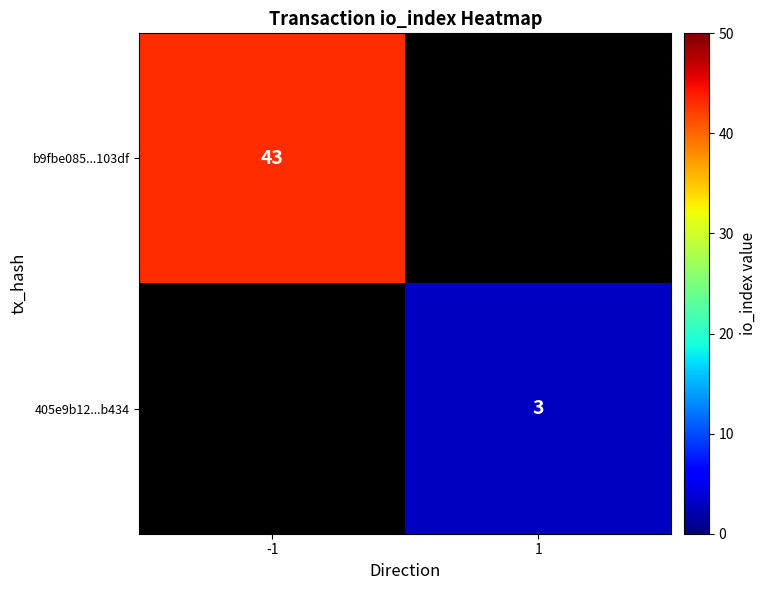

Is the value of 405e9b12...b434 at 1 greater than the value of b9fbe085...103df at -1?

No